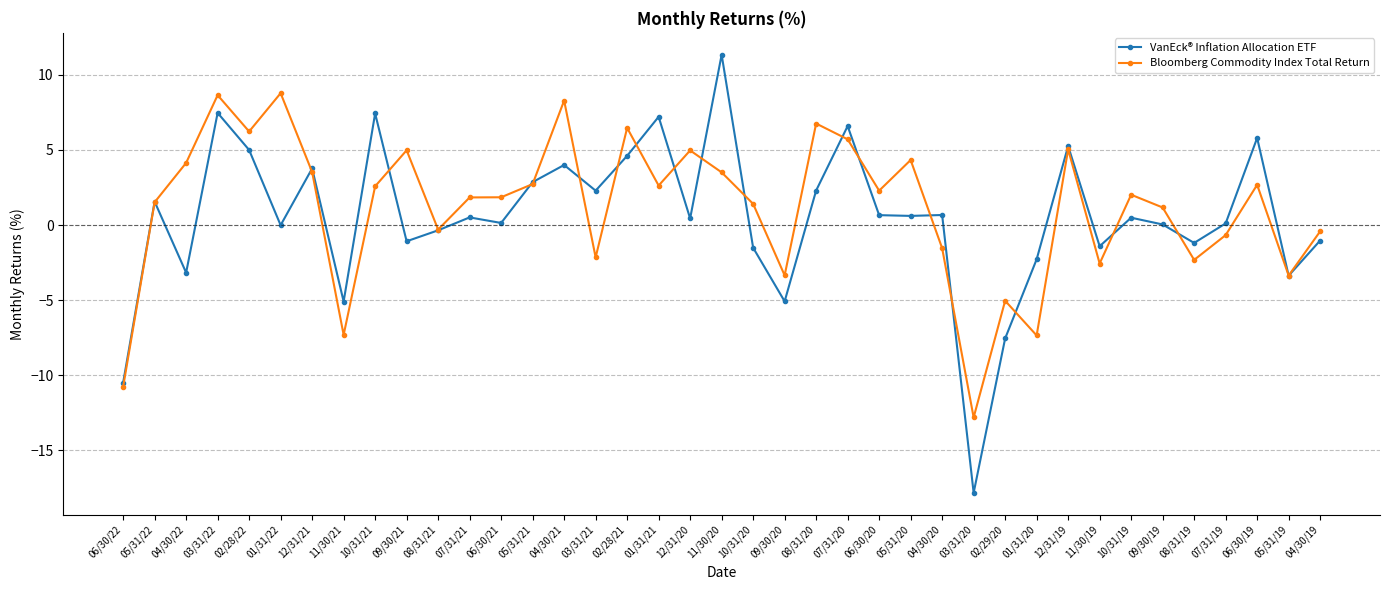

True or false: Bloomberg Commodity Index Total Return and VanEck® Inflation Allocation ETF intersect in this chart.

True